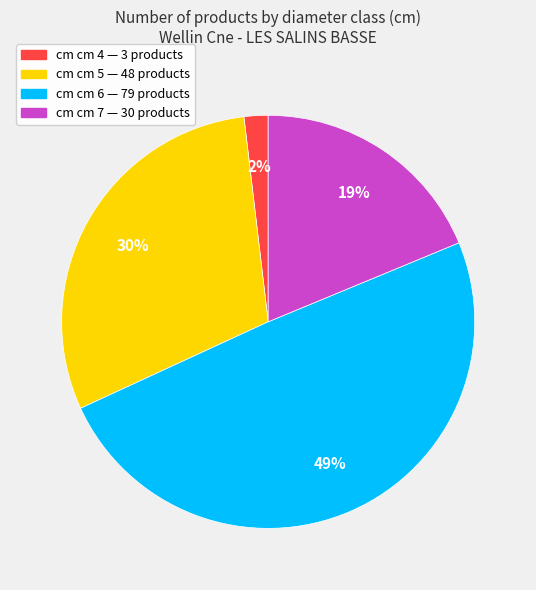

How many segments does this pie chart have?

4